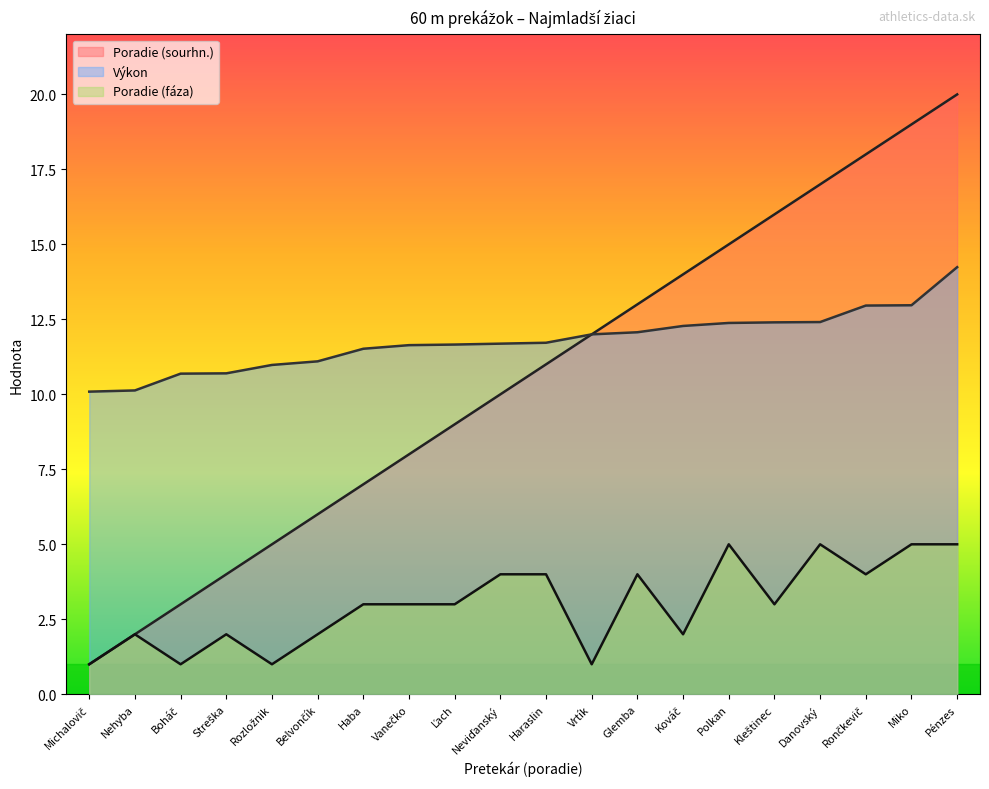

Is the value of Poradie (sourhn.) at Rončkevič greater than the value of Výkon at Vanečko?

Yes